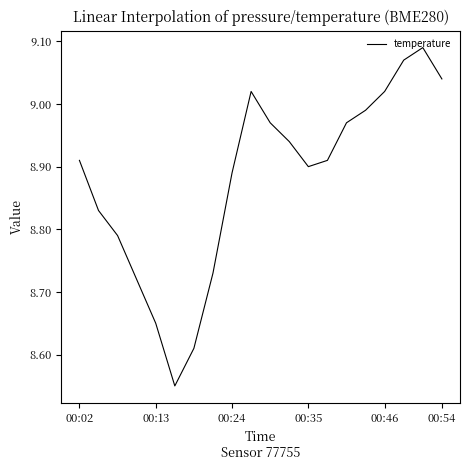

What is the difference between the maximum and minimum values?

0.5